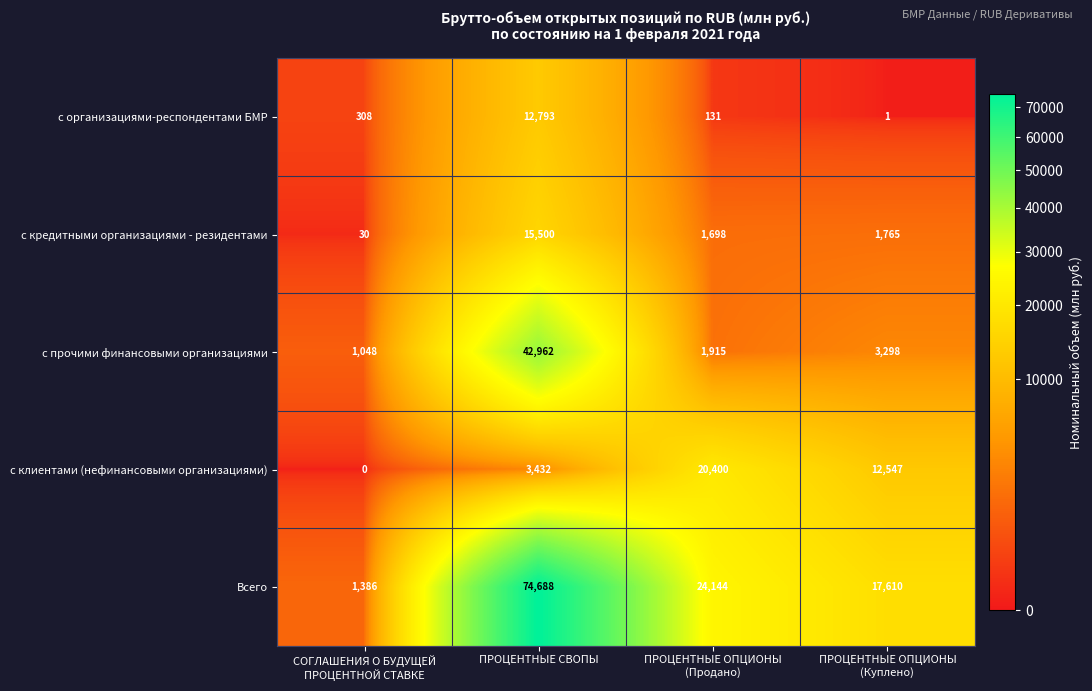

Reading right to left, extract all data points from this chart.

с организациями-респондентами БМР: 1	131	12793	308
с кредитными организациями - резидентами: 1765	1698	15500	30
с прочими финансовыми организациями: 3298	1915	42962	1048
с клиентами (нефинансовыми организациями): 12547	20400	3432	0
Всего: 17610	24144	74688	1386